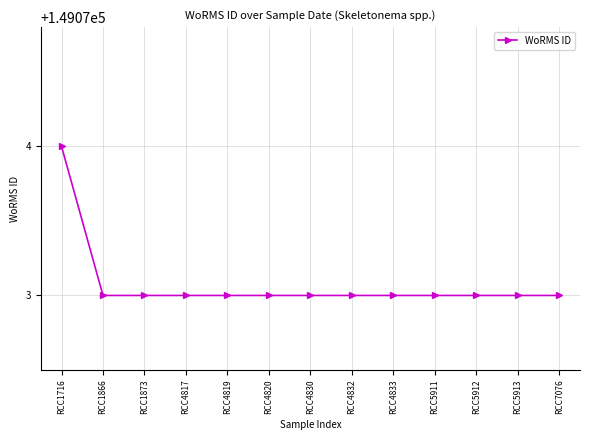

Approximately how many times larger is the value at RCC5911 compared to RCC4819?

1.0